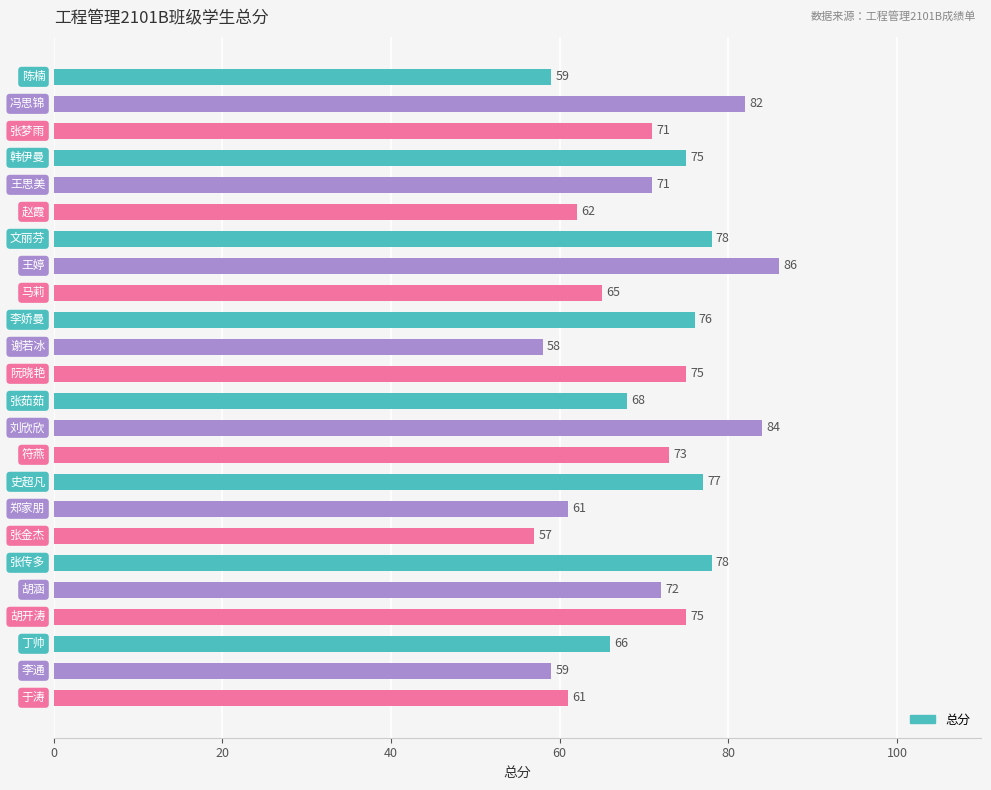

What is the average value?

70